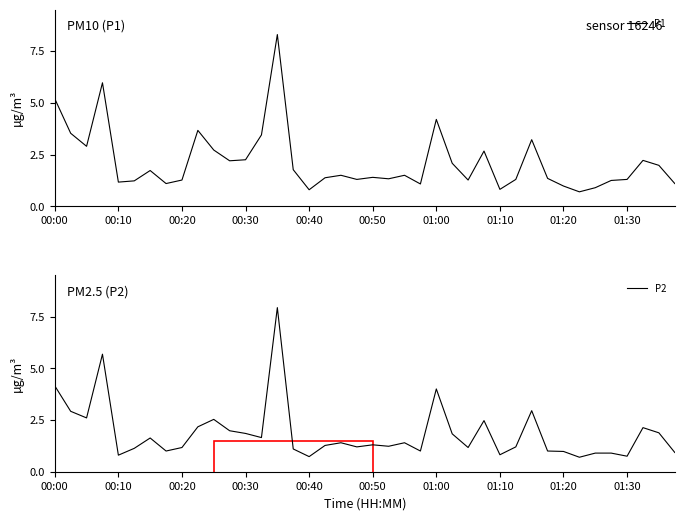

The P1 series shows 0.5 at 01:20. True or false?

False